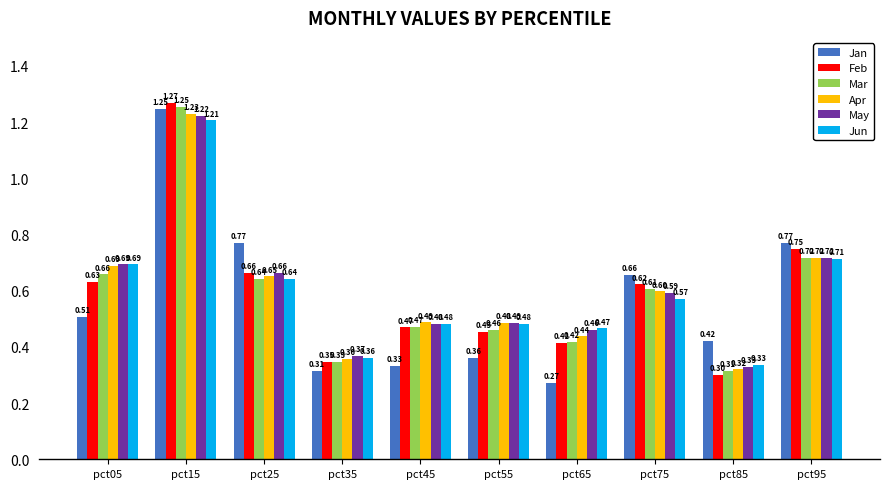

What is the total value across all series at pct55?

2.7